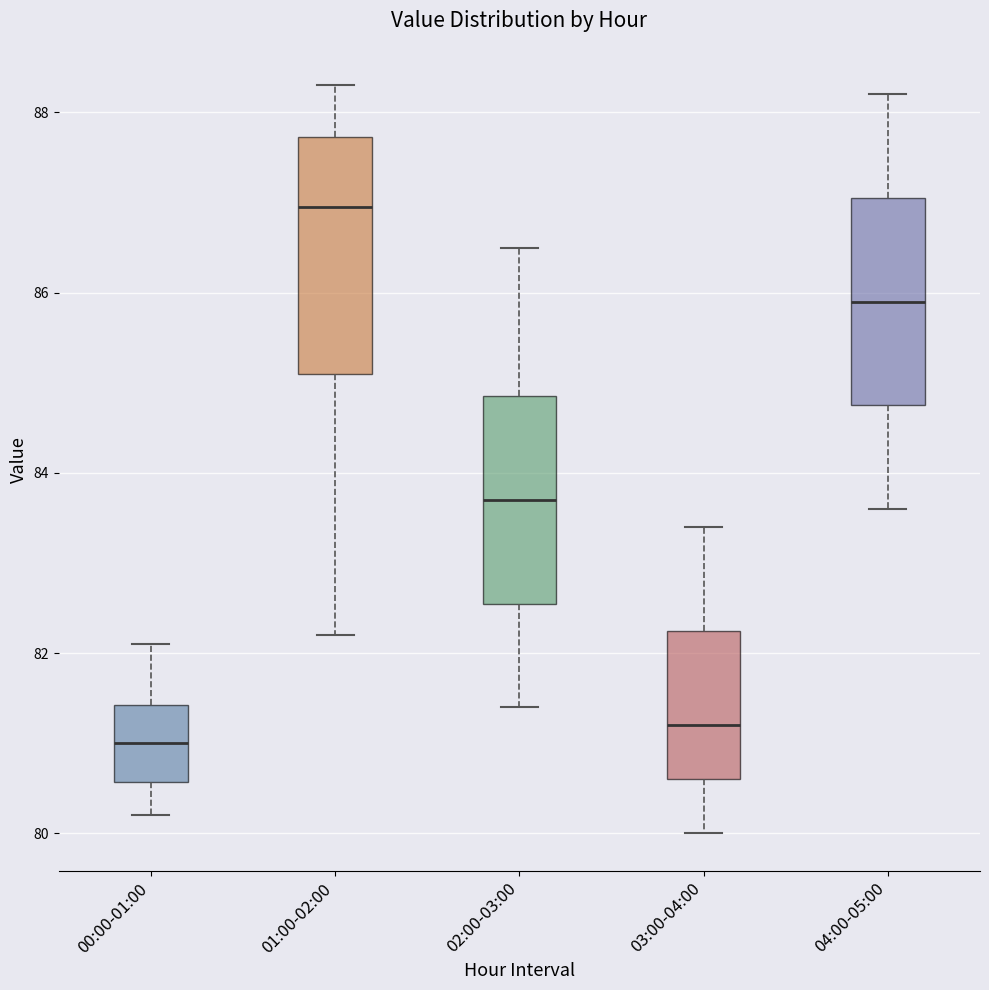

Where is the lower edge of the box for 00:00-01:00 on the y-axis? The values are not printed on the chart, so give them approximately, as read against the axis.

80.6